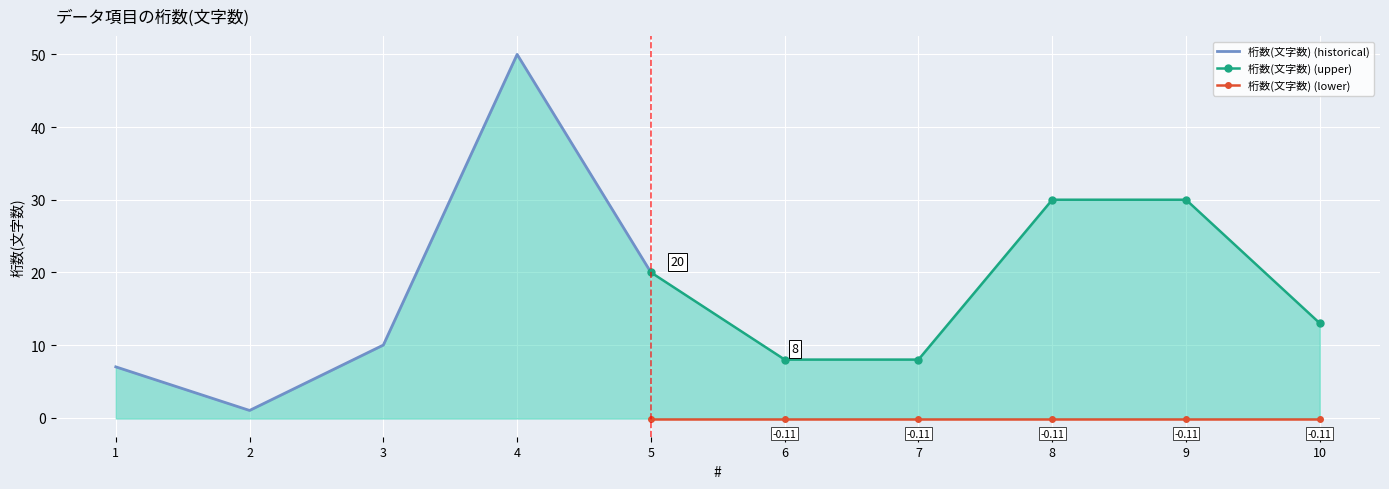

Rank the categories by value from highest to lowest.

4, 8, 9, 5, 10, 3, 6, 7, 1, 2